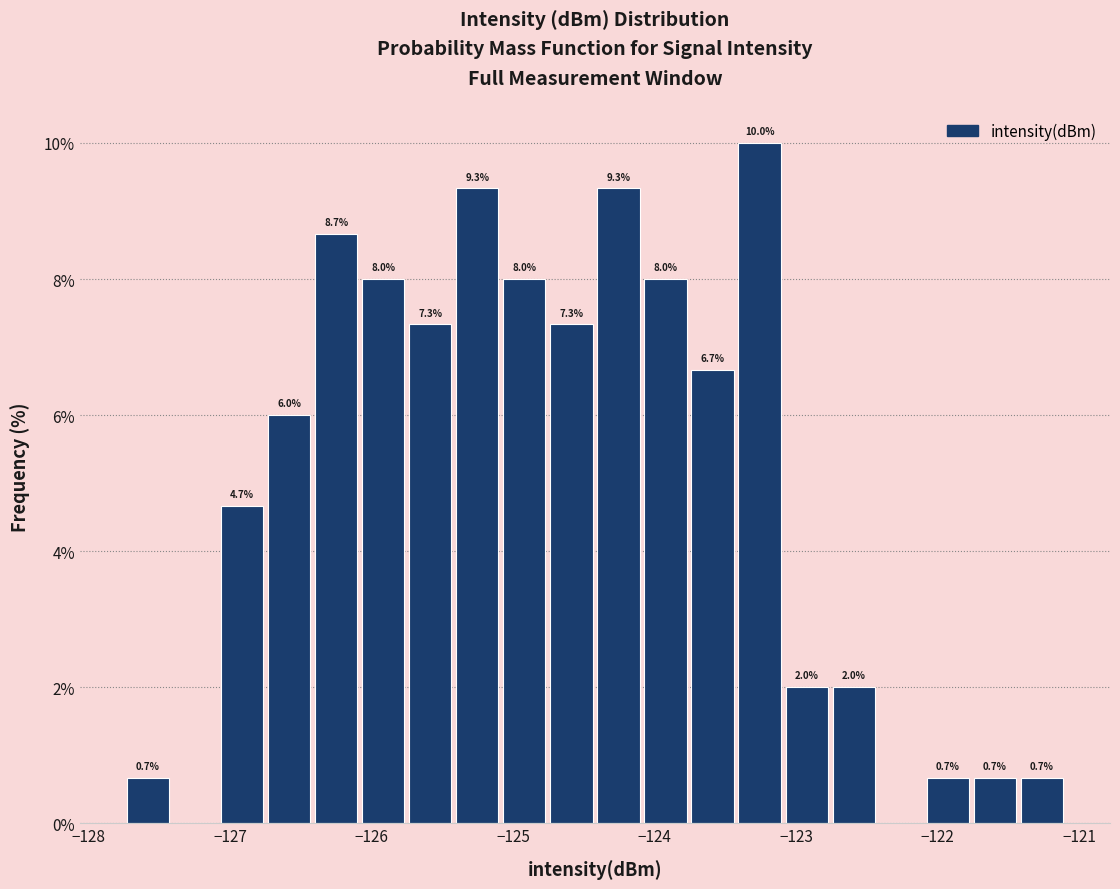

Around what value on the x-axis is the tallest bar? Give the approximate position of its centre, as read against the axis.

-123.3